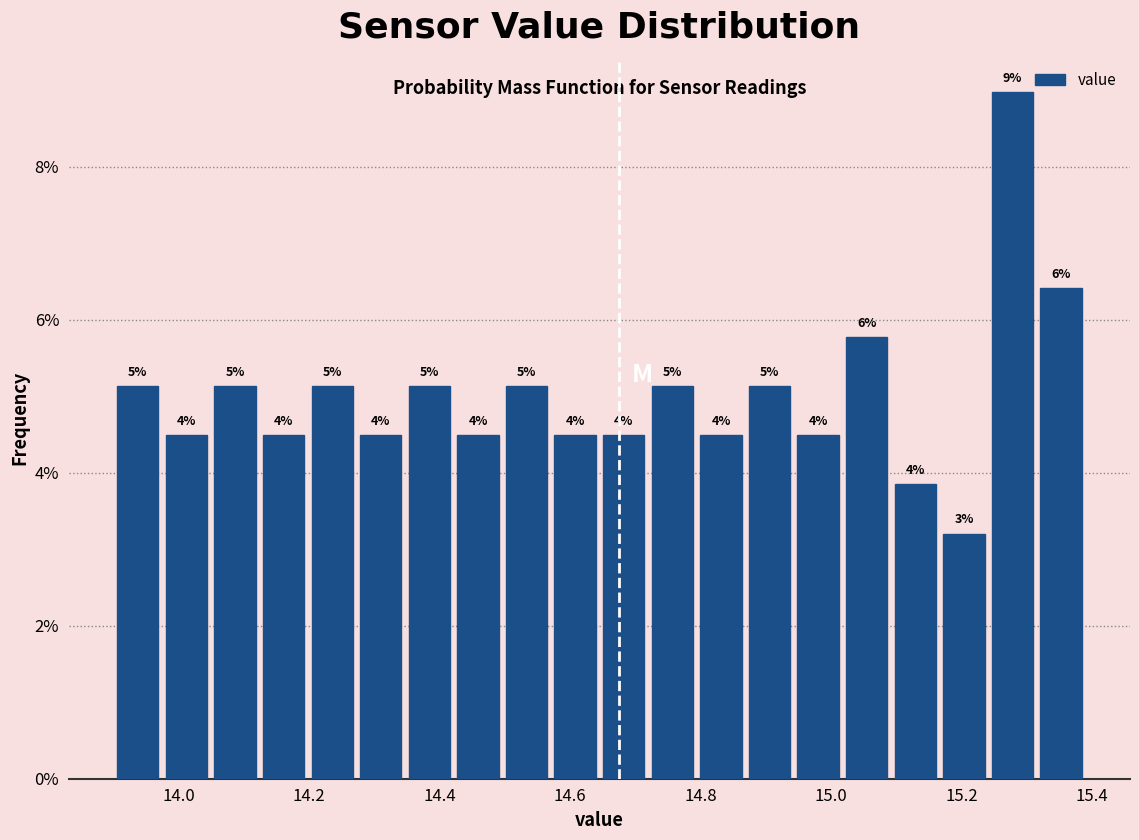

Around what value on the x-axis is the tallest bar? Give the approximate position of its centre, as read against the axis.

15.28